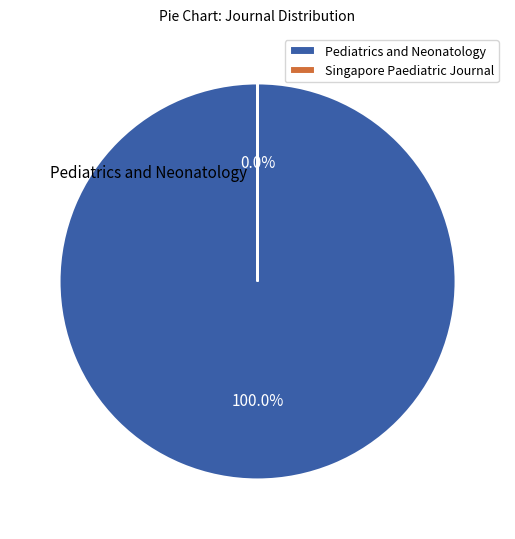

Rank the categories by value from highest to lowest.

Pediatrics and Neonatology, Singapore Paediatric Journal